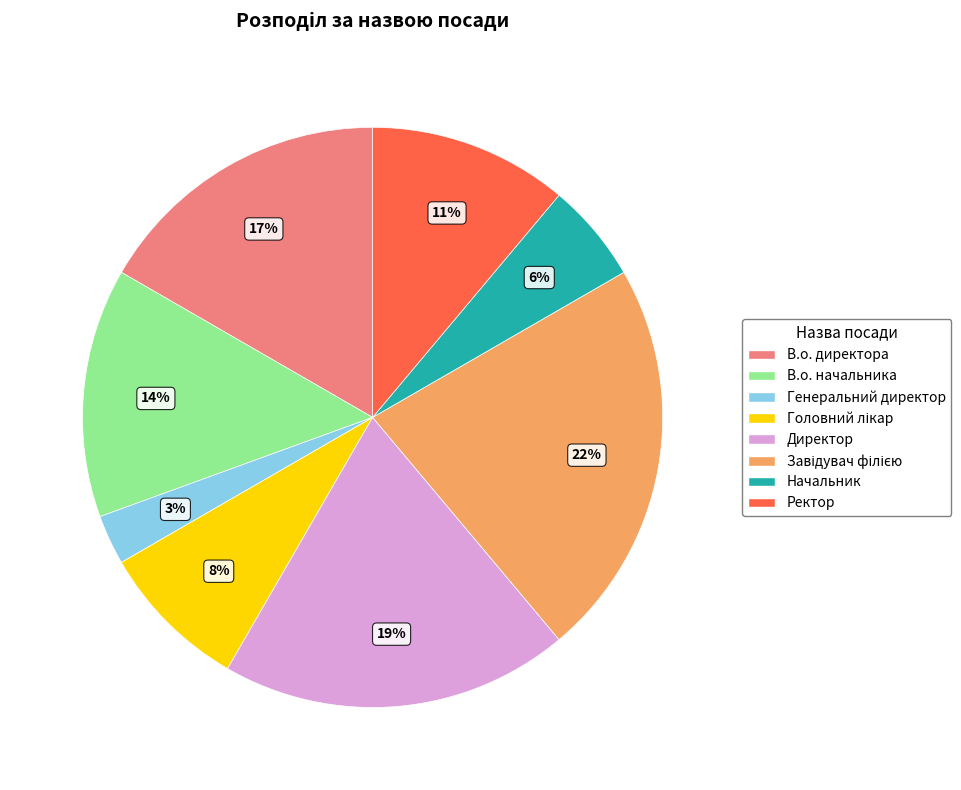

To the nearest percent, what is the average slice percentage?

12%